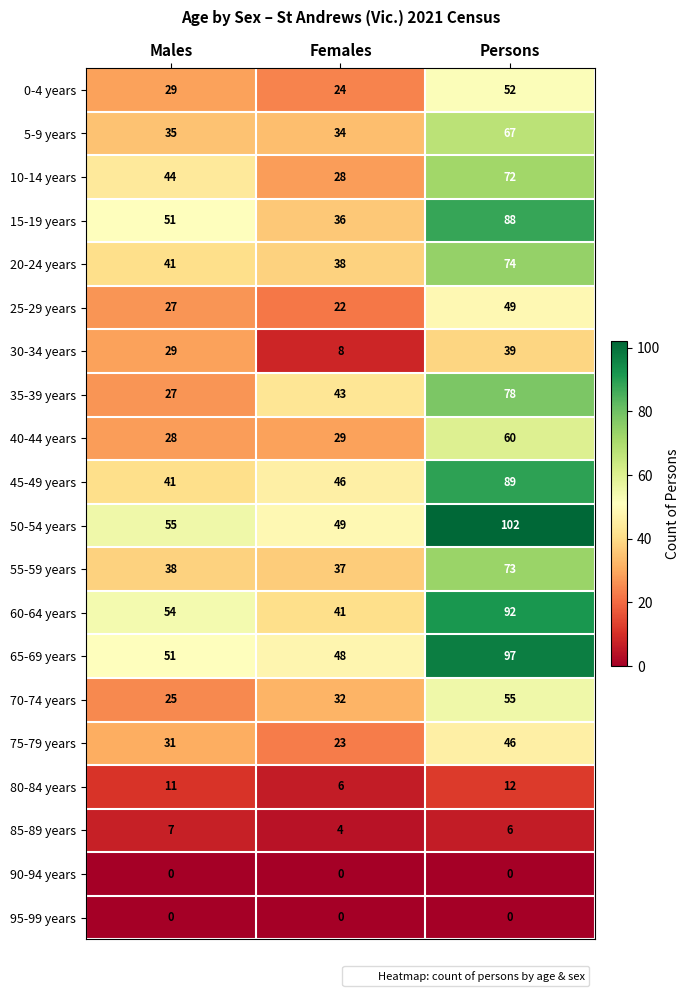

Which series has the widest spread of values?

50-54 years